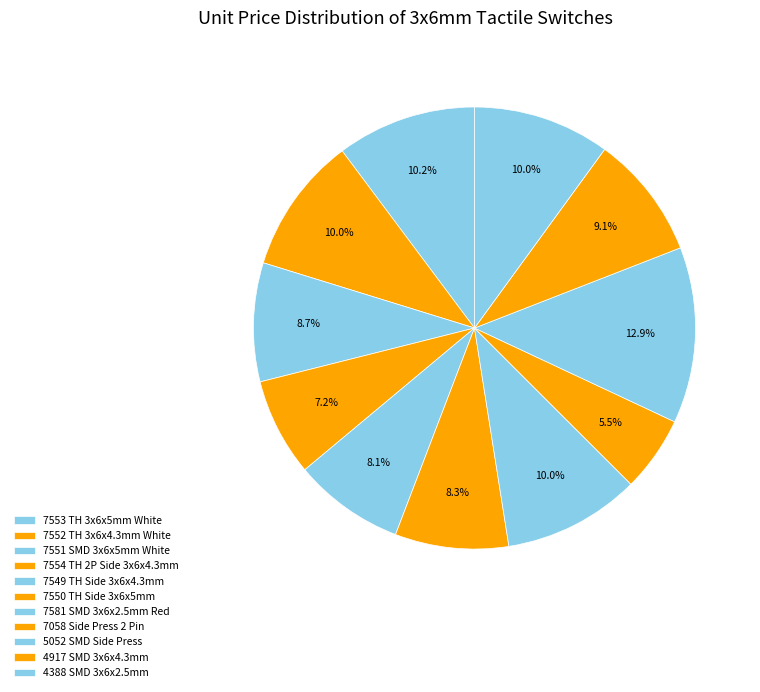

Count the number of slices in the pie.

11